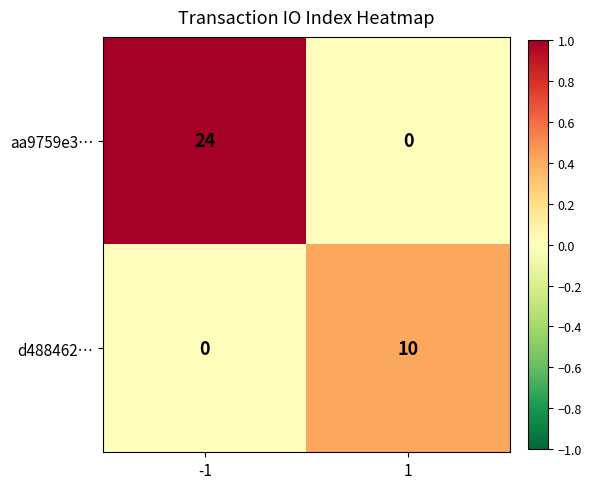

What is the total value across all series at 1?

10